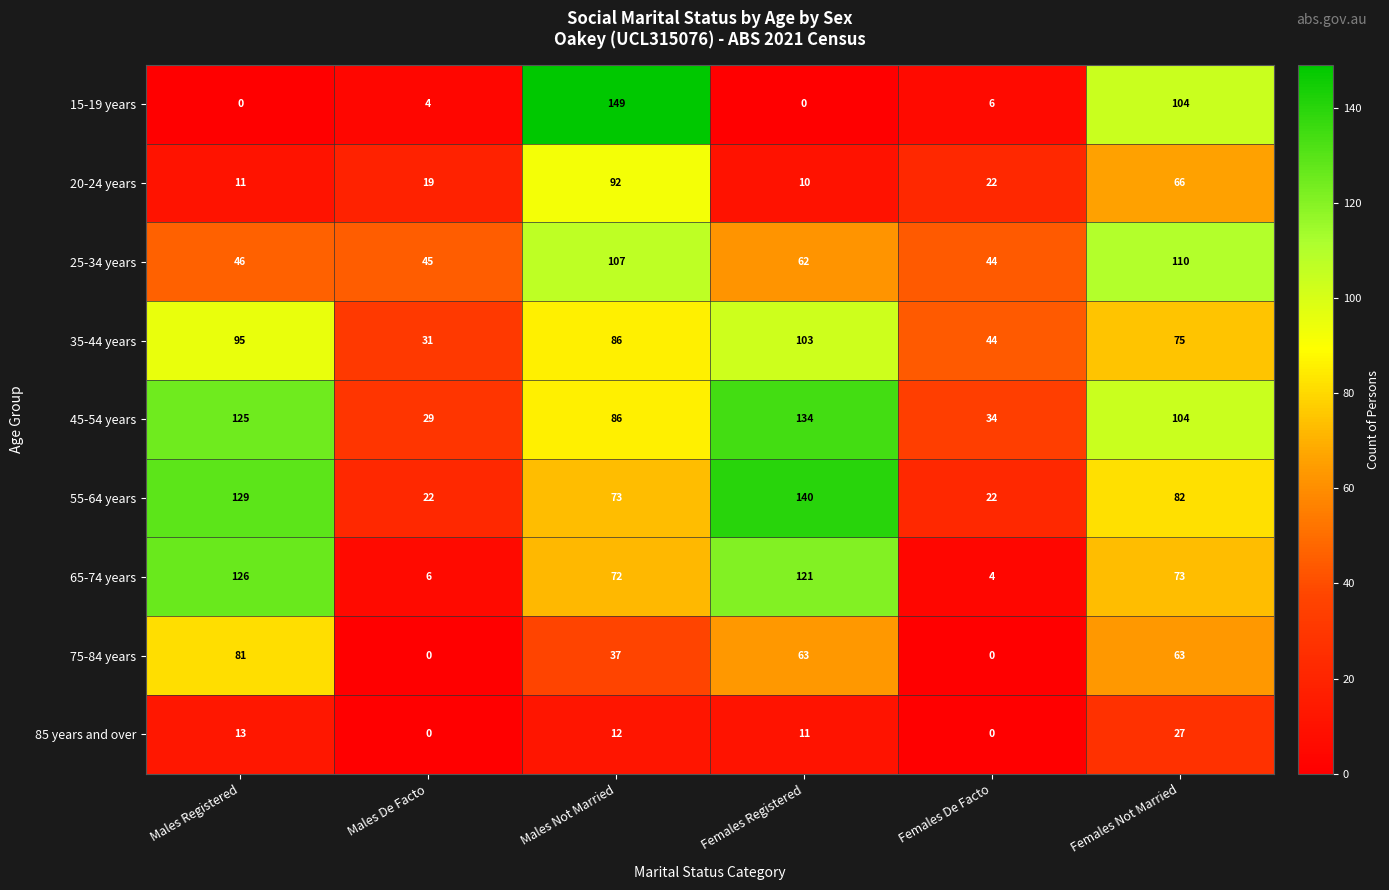

At which label does 85 years and over first exceed 12?

Males Registered